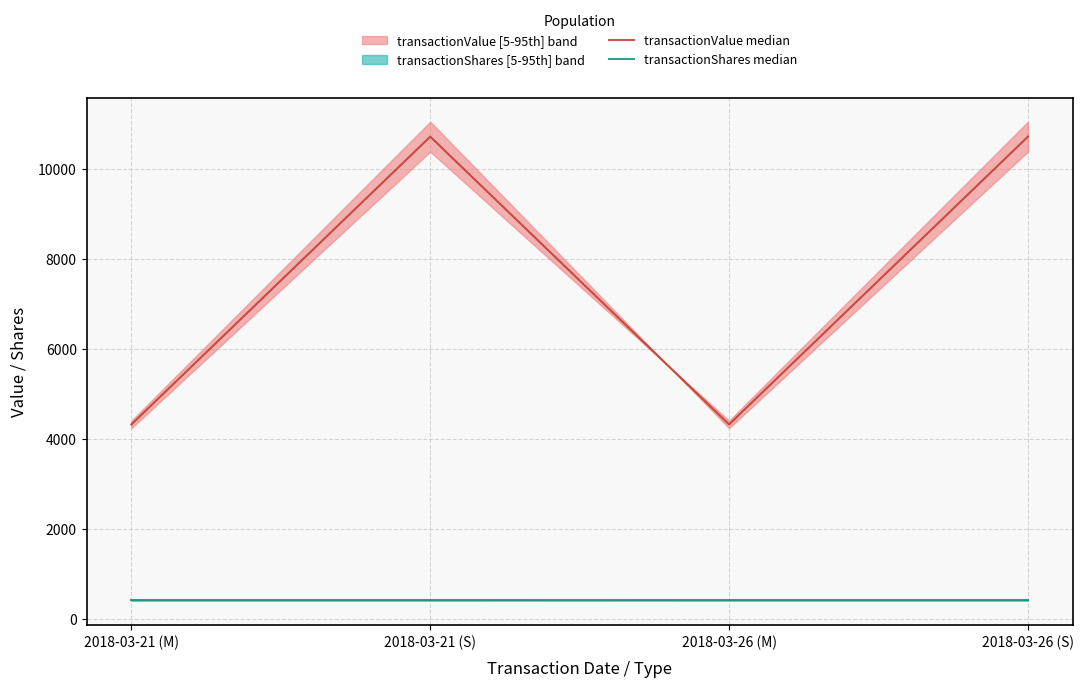

Which category has the lowest value in the transactionValue median series?

2018-03-21 (M)